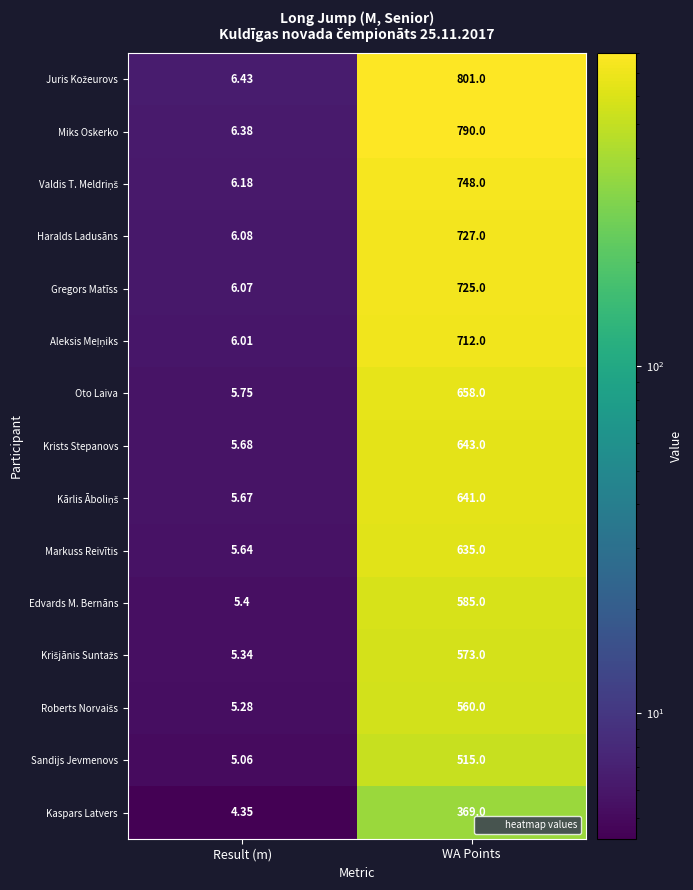

Rank the categories by Markuss Reivītis value from highest to lowest.

WA Points, Result (m)